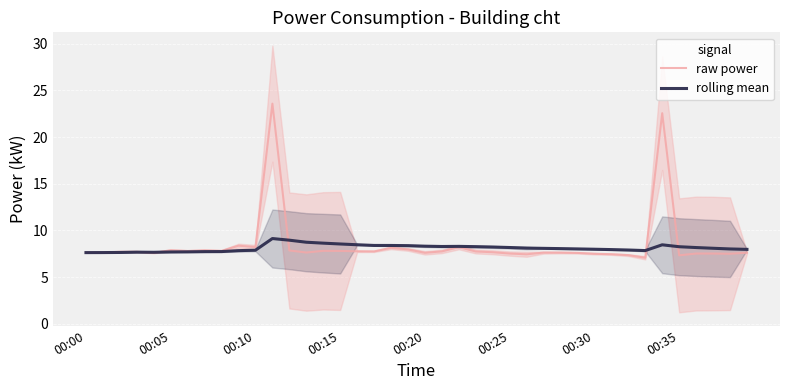

The raw power series shows 13.1 at 26. True or false?

False